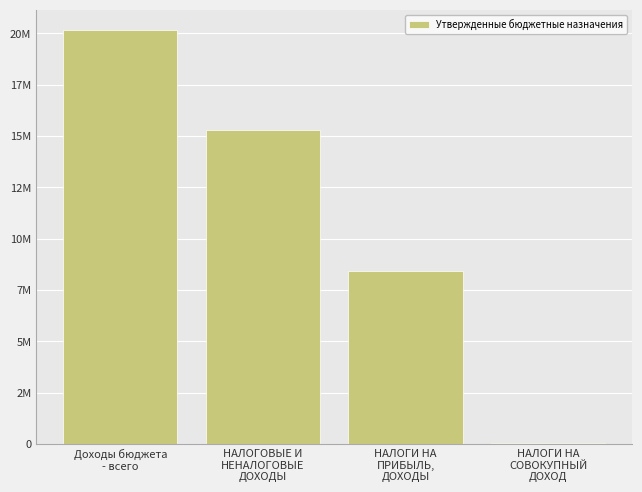

Reading left to right, what are all the values shown in this chart?

Доходы бюджета
- всего=20148200	НАЛОГОВЫЕ И
НЕНАЛОГОВЫЕ
ДОХОДЫ=15303700	НАЛОГИ НА
ПРИБЫЛЬ,
ДОХОДЫ=8415000	НАЛОГИ НА
СОВОКУПНЫЙ
ДОХОД=24000